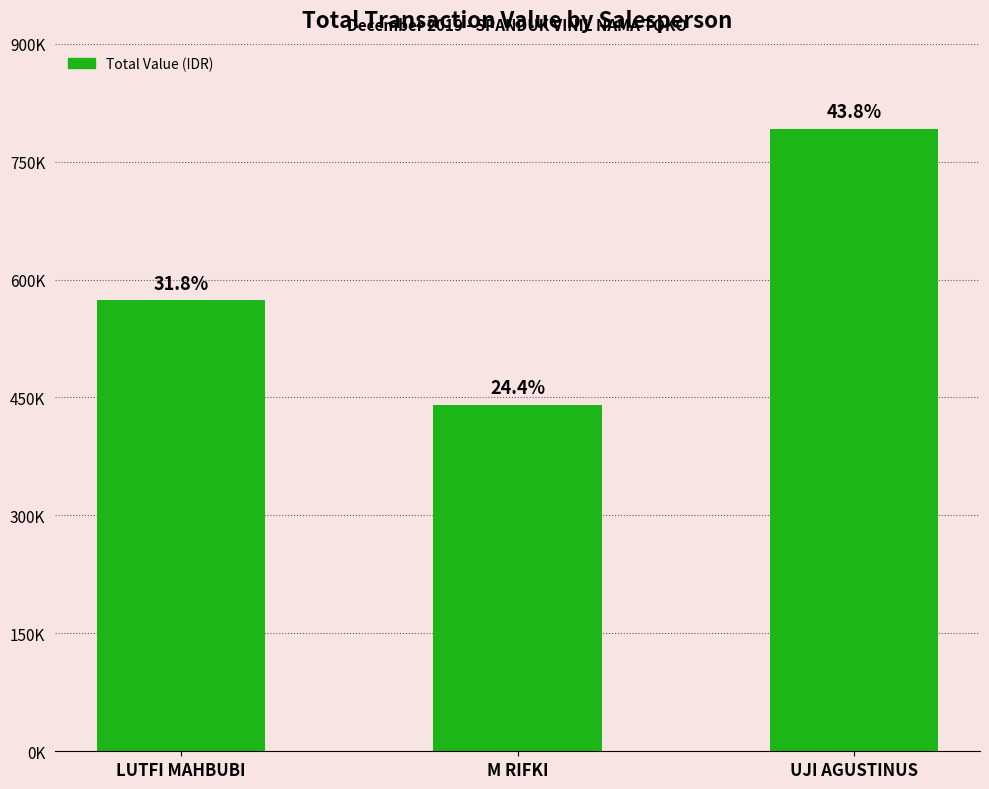

Read the value at LUTFI MAHBUBI, to the nearest 50.

573500